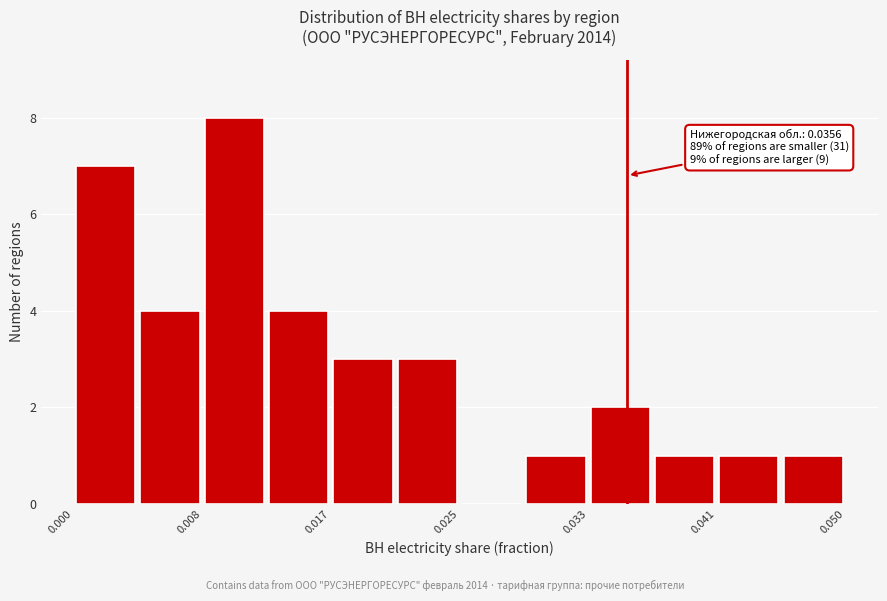

Which range on the x-axis has the tallest bar?

0.008 to 0.013